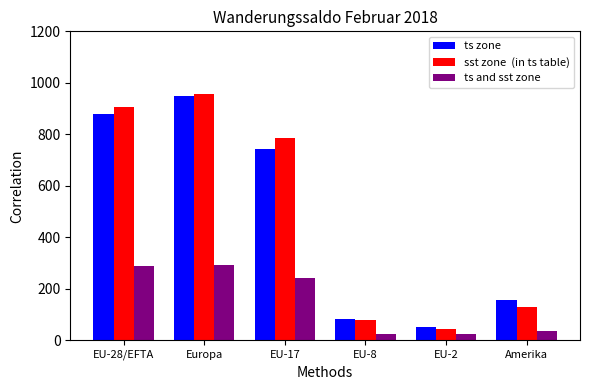

What is the smallest value displayed?

23